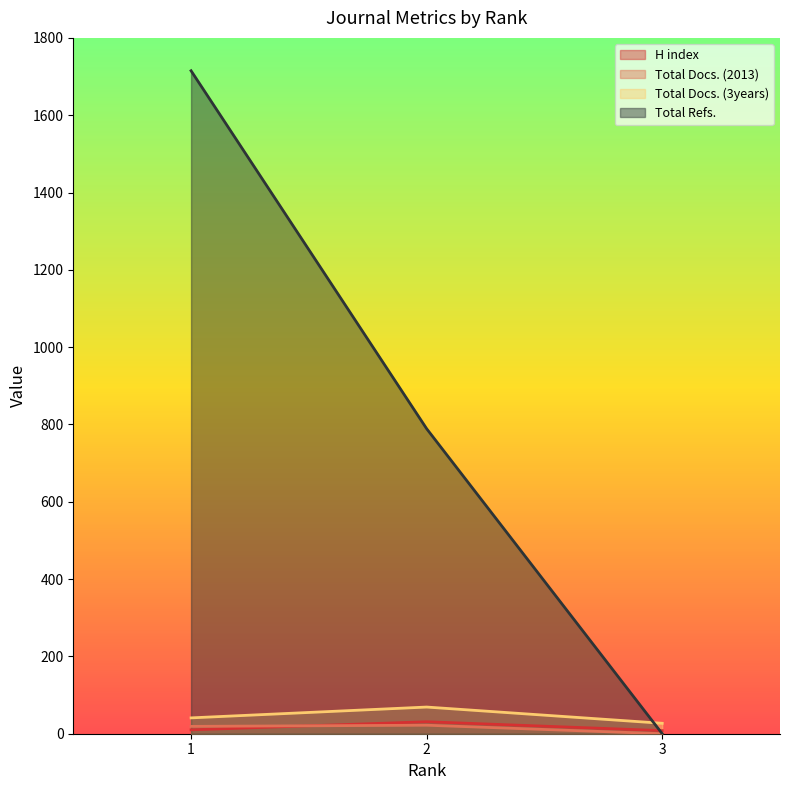

How many values in Total Docs. (2013) are above zero?

2